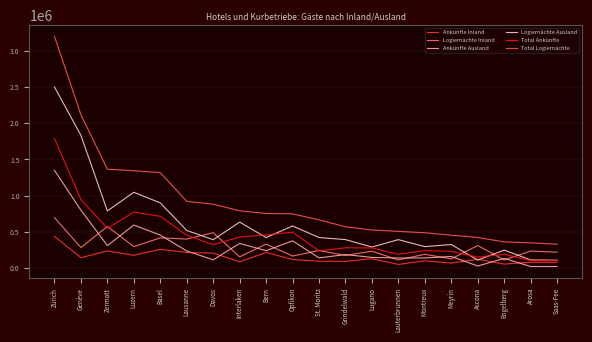

True or false: Total Logiernächte and Logiernächte Inland cross at least once.

False